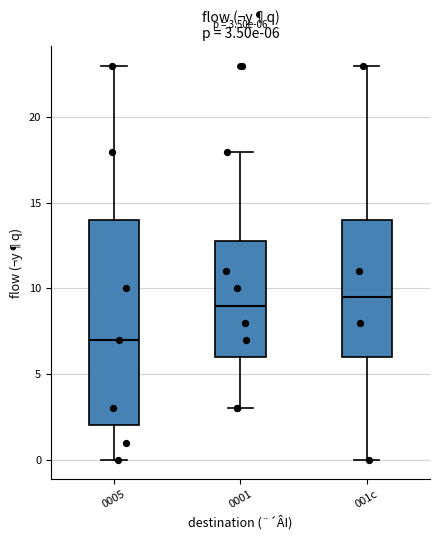

Which box is the tallest, from its lower edge to its upper edge?

0005